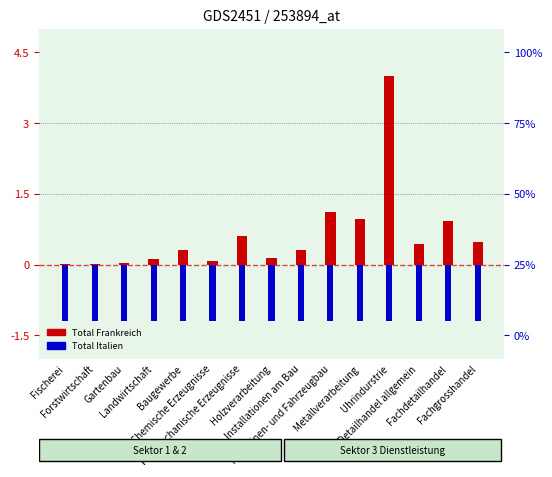

The Total Italien series shows -0.5 at Baugewerbe. True or false?

False